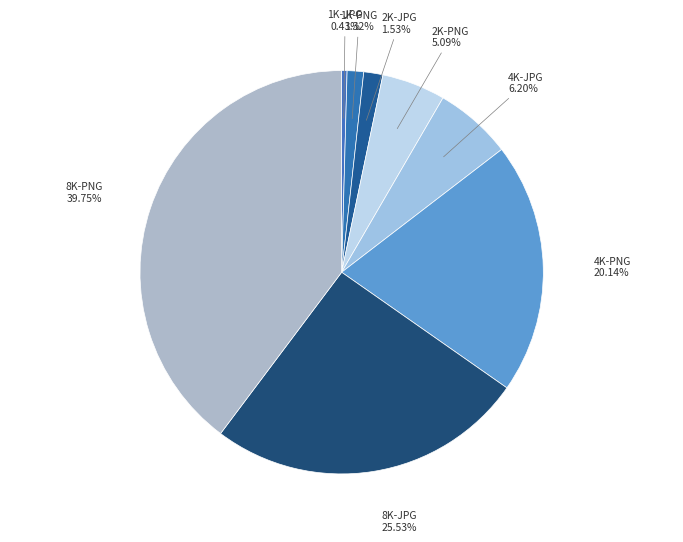

Count the number of slices in the pie.

8